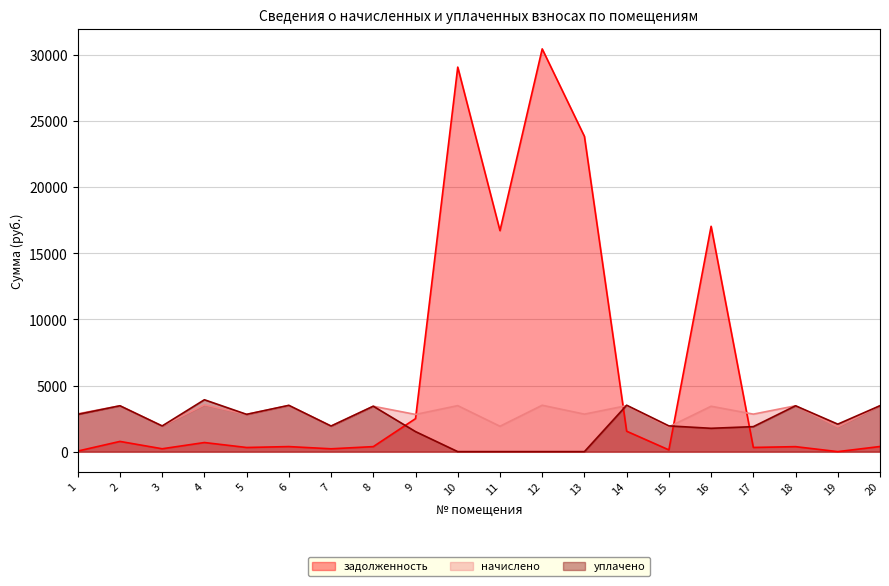

How many lines are shown in the chart?

3